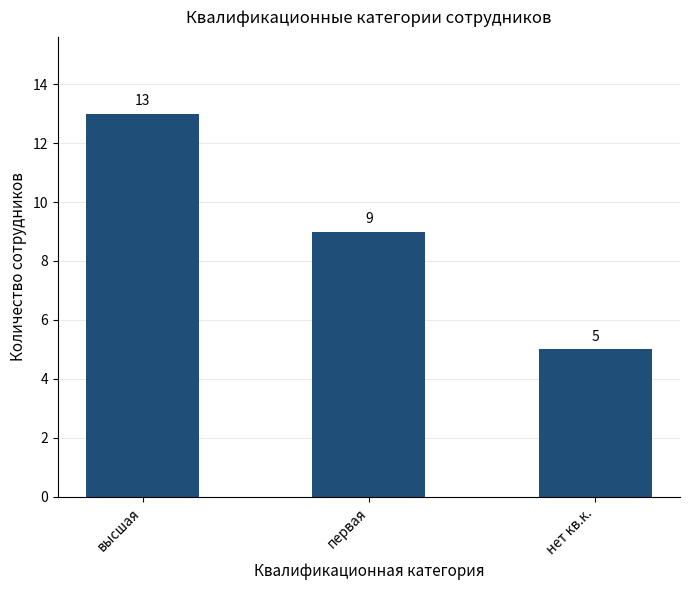

Which has a higher value, высшая or первая?

высшая